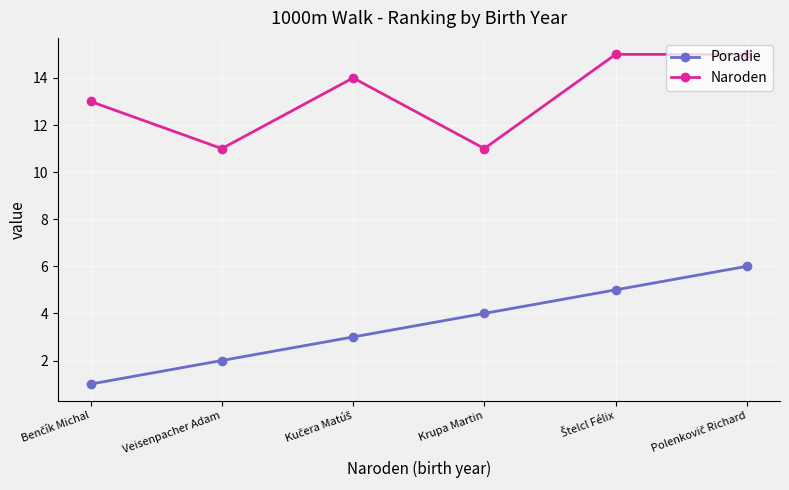

What is the maximum value for Poradie?

6